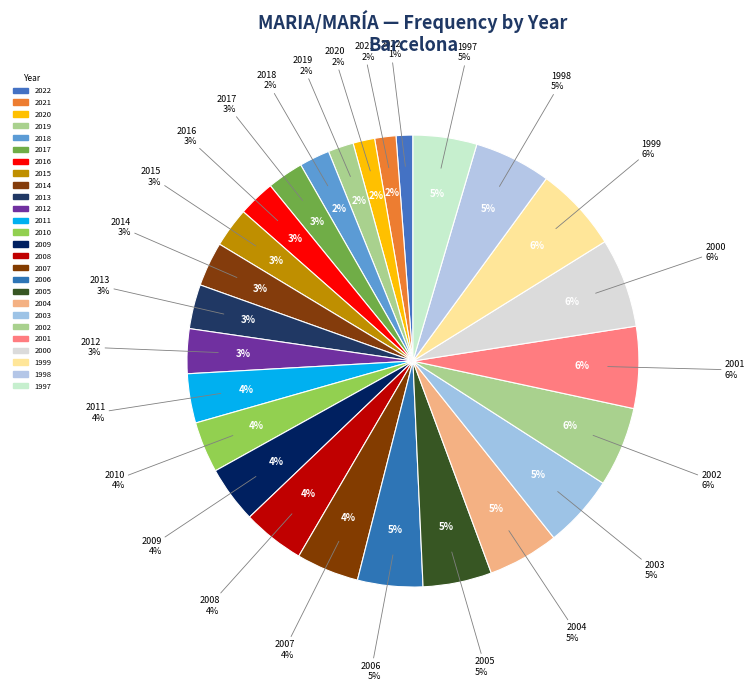

To the nearest percent, what percentage of the pie is 2017?

3%